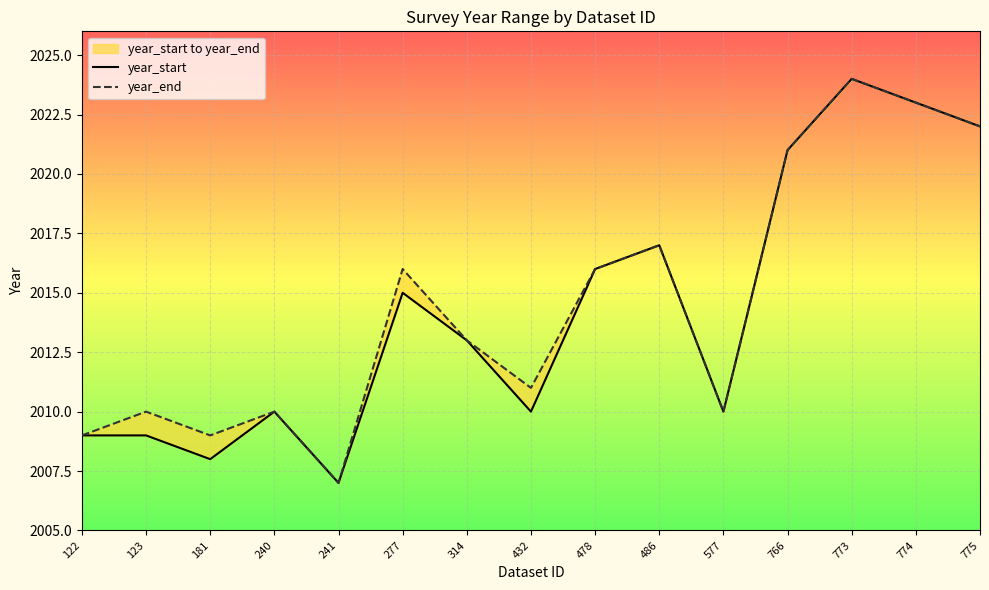

True or false: year_start and year_end cross at least once.

False